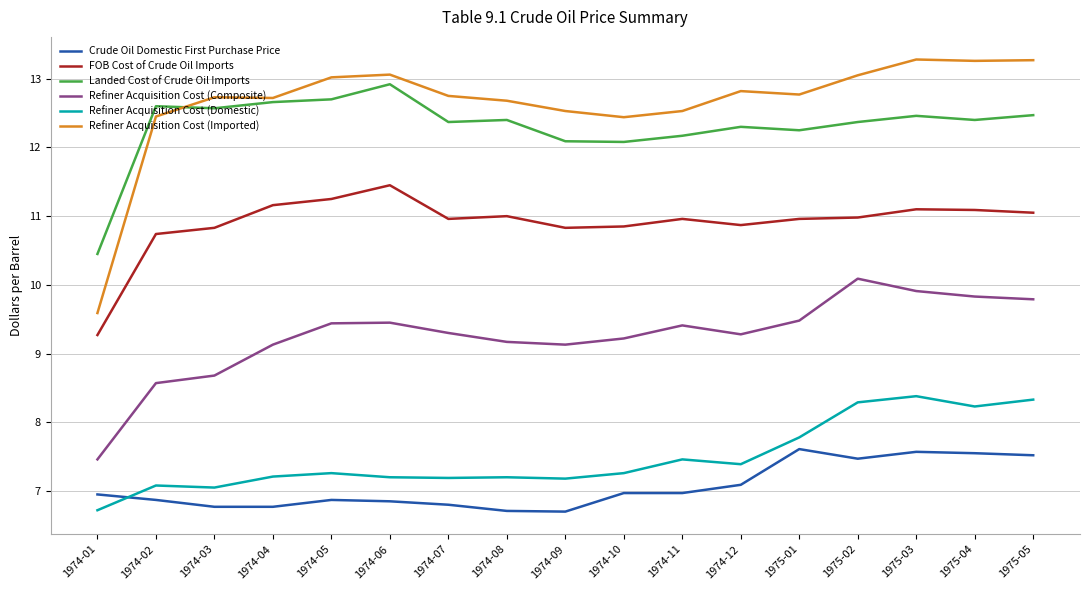

What is the difference between the second highest and second lowest values in the Crude Oil Domestic First Purchase Price series?

0.9